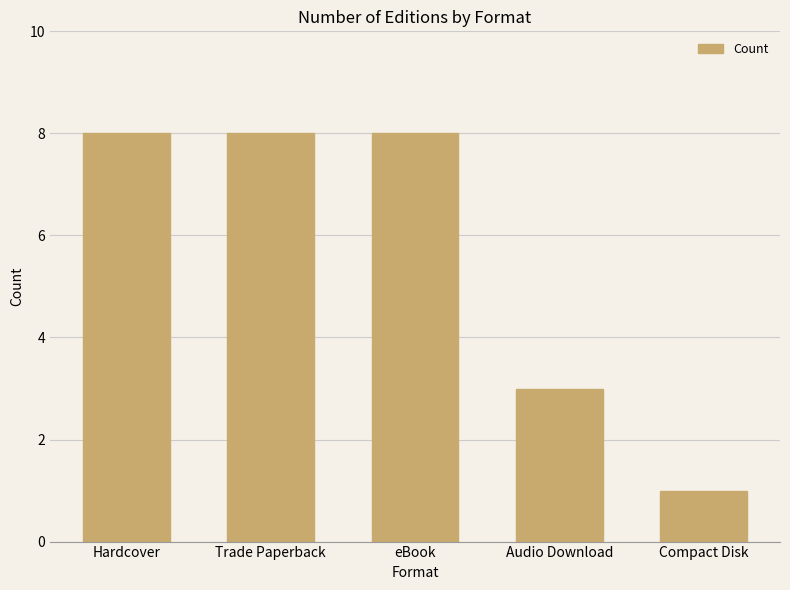

What is the sum of all values?

28